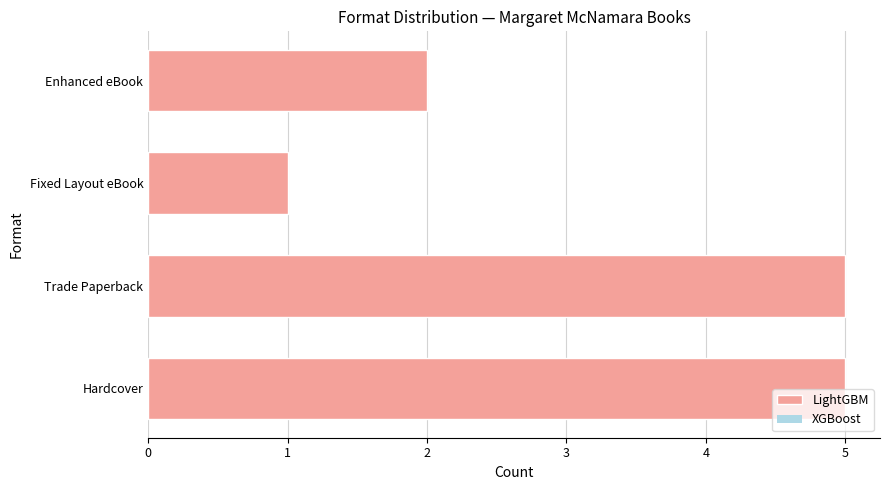

The chart shows a value of 3 at Enhanced eBook. True or false?

False